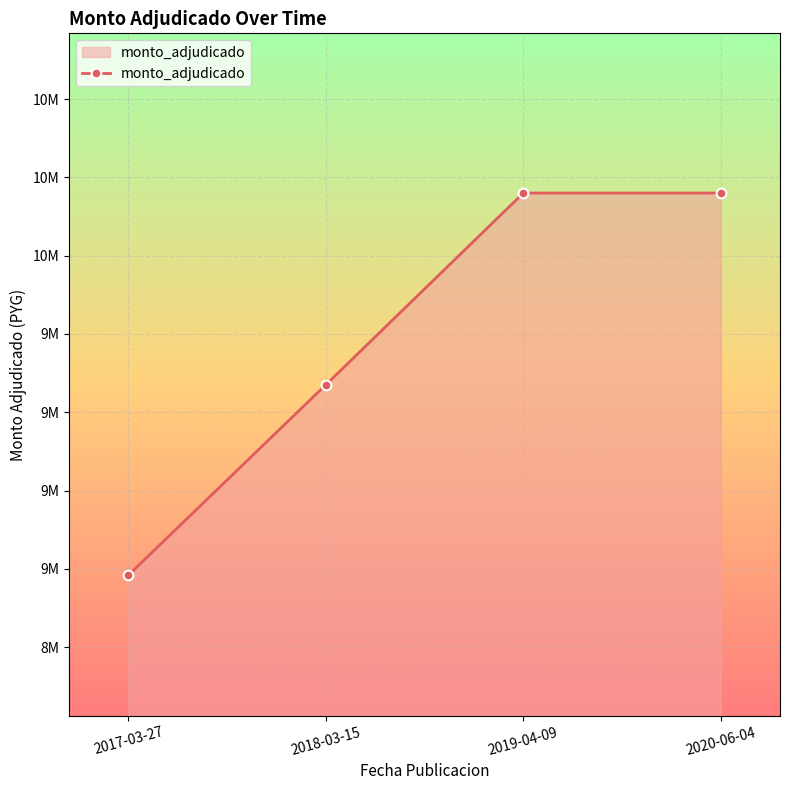

At which category does the chart reach its minimum across all series?

2017-03-27